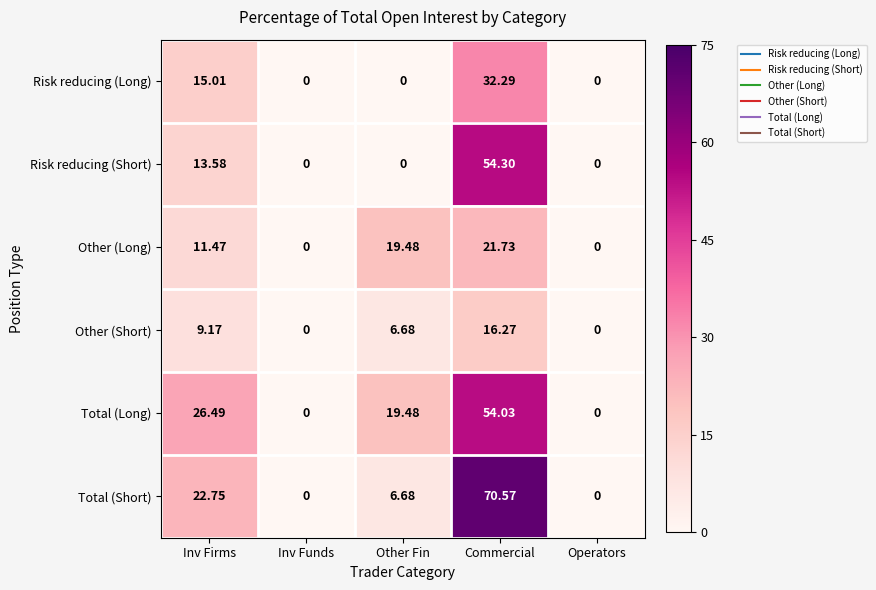

Which series has the widest spread of values?

Total (Short)